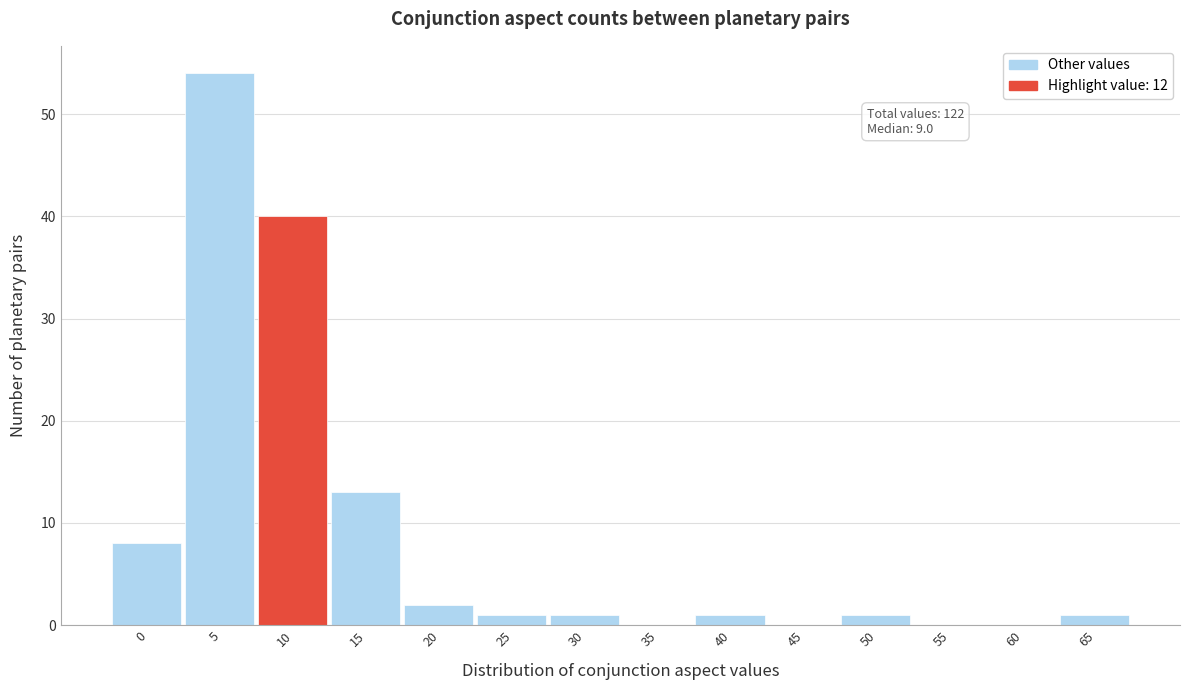

Reading right to left, list all the values displayed in this chart.

65=1	60=0	55=0	50=1	45=0	40=1	35=0	30=1	25=1	20=2	15=13	10=40	5=54	0=8